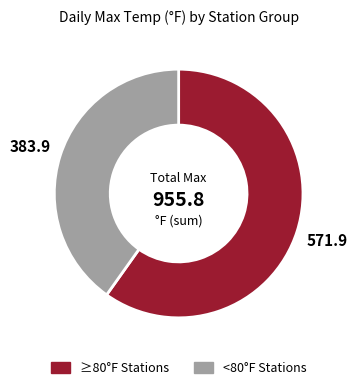

Is there a majority slice in this chart?

Yes